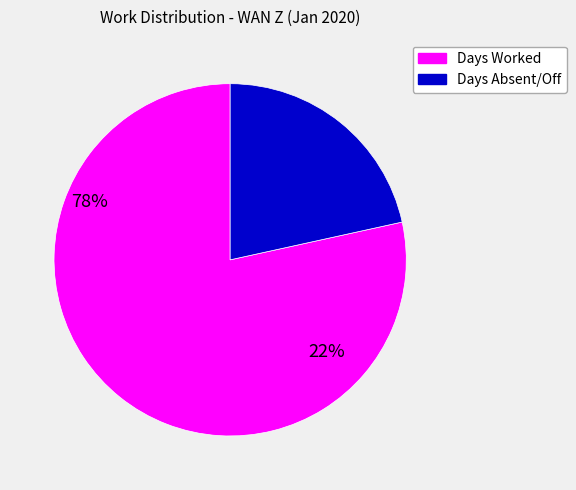

Does any single category account for the majority?

Yes